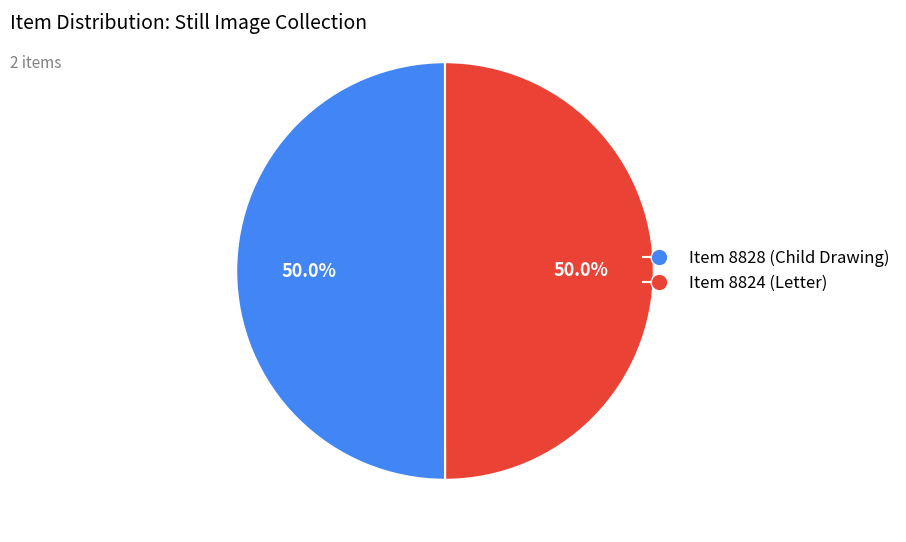

Count the number of slices in the pie.

2